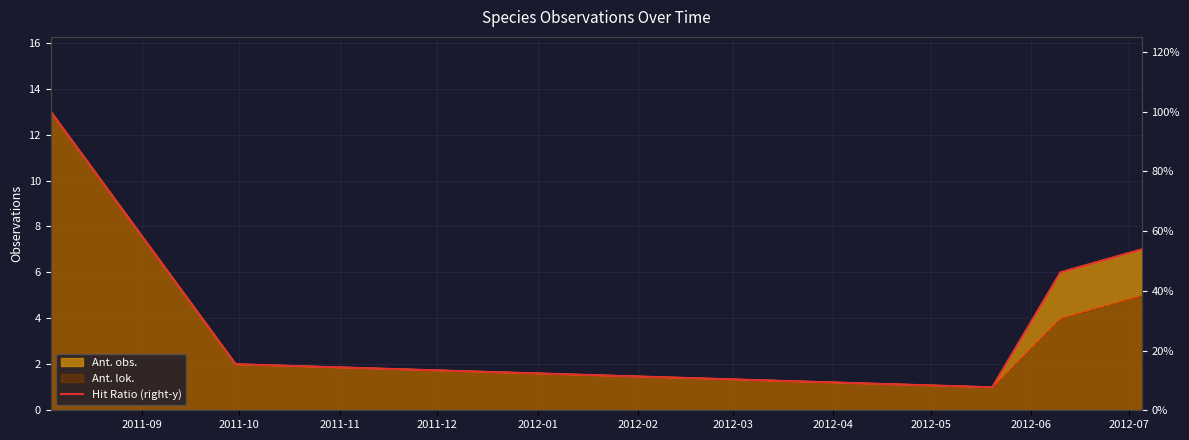

What is the value of the 1st point from the left?

100.0